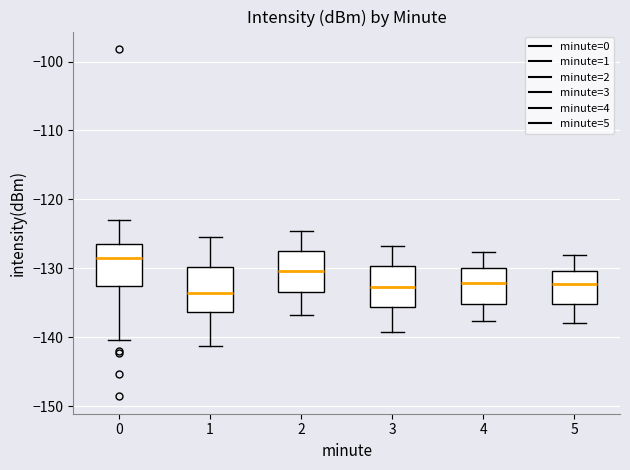

Reading left to right, transcribe this box plot: for each box, give where its median line is, the range the box spans, and where its two whiskers end, as read against the y-axis. The values are not printed on the chart, so give them approximately, as read against the axis.

0: median -128, box -133 to -126, whiskers -140 to -123
1: median -134, box -136 to -130, whiskers -141 to -125
2: median -130, box -133 to -127, whiskers -137 to -125
3: median -133, box -136 to -130, whiskers -139 to -127
4: median -132, box -135 to -130, whiskers -138 to -128
5: median -132, box -135 to -130, whiskers -138 to -128